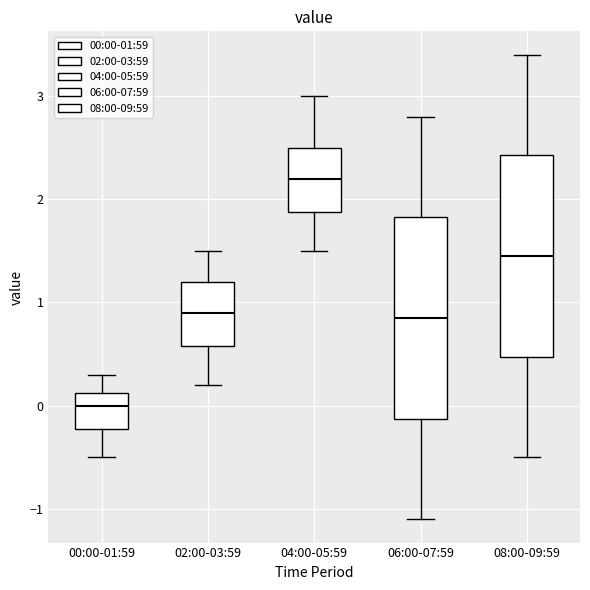

Which box has the highest median line?

04:00-05:59